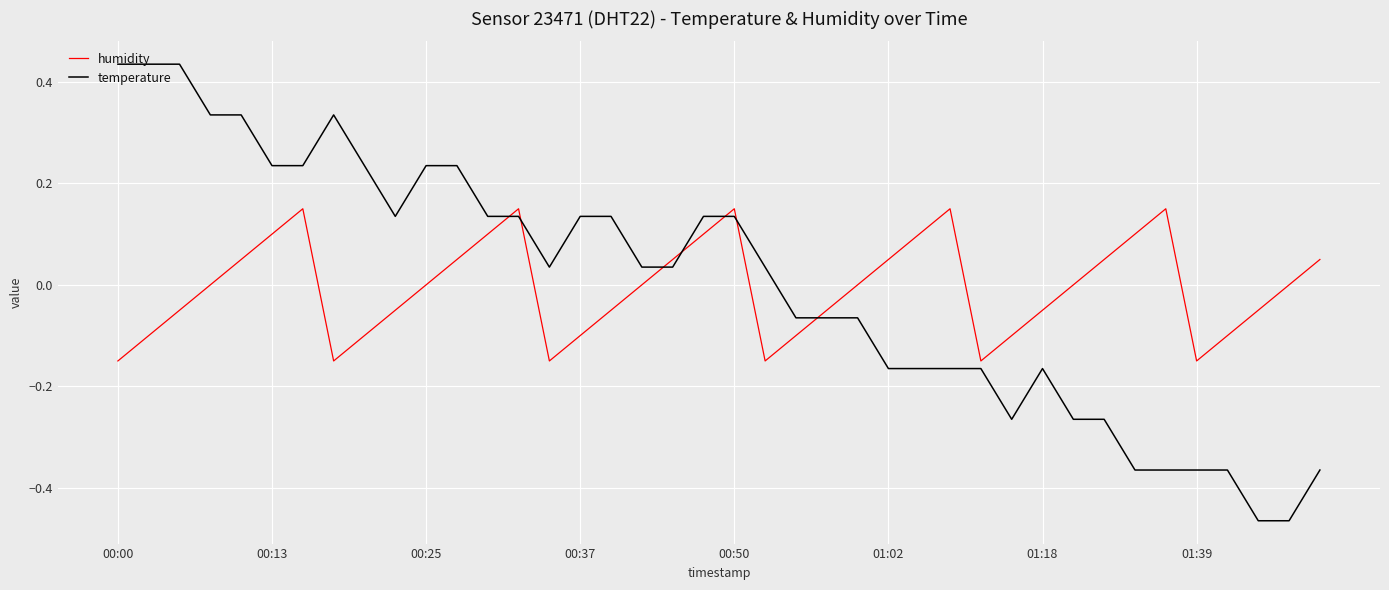

List the series in order of their peak value, lowest first.

humidity, temperature